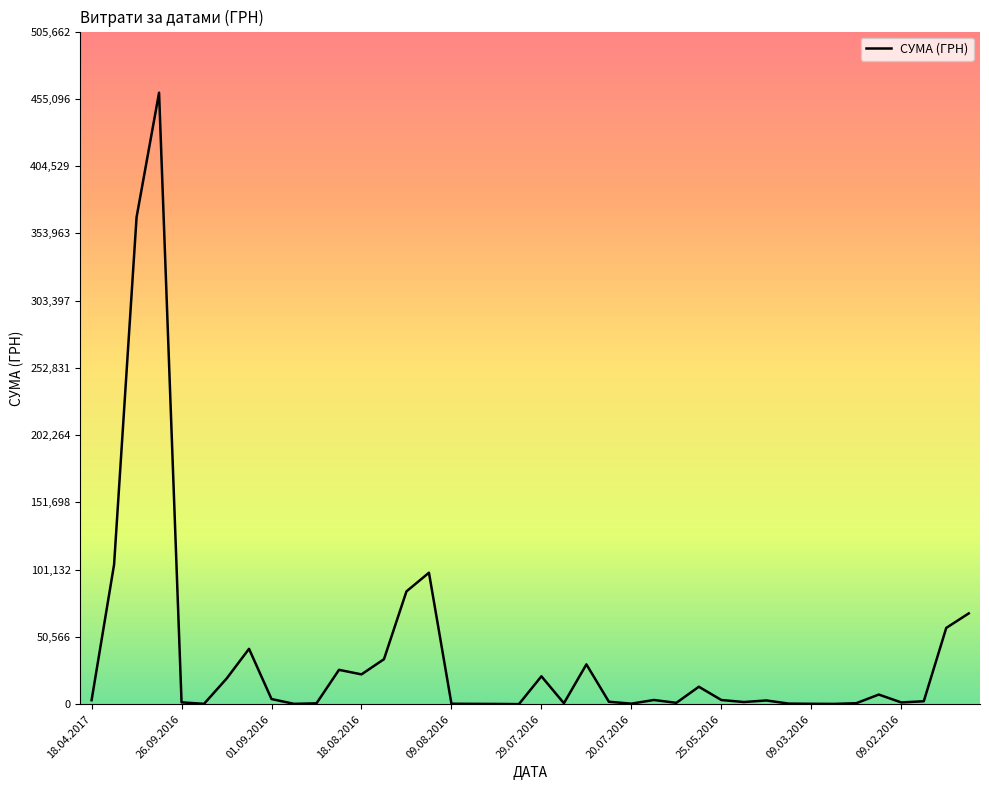

What is the difference between the maximum and minimum values?

459684.0